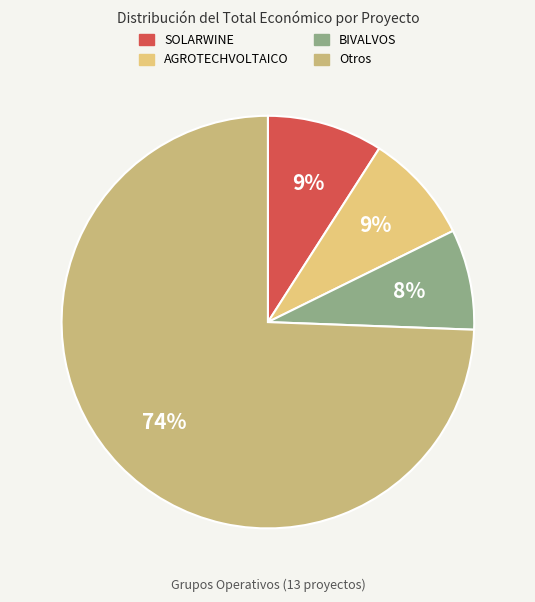

How many segments does this pie chart have?

4